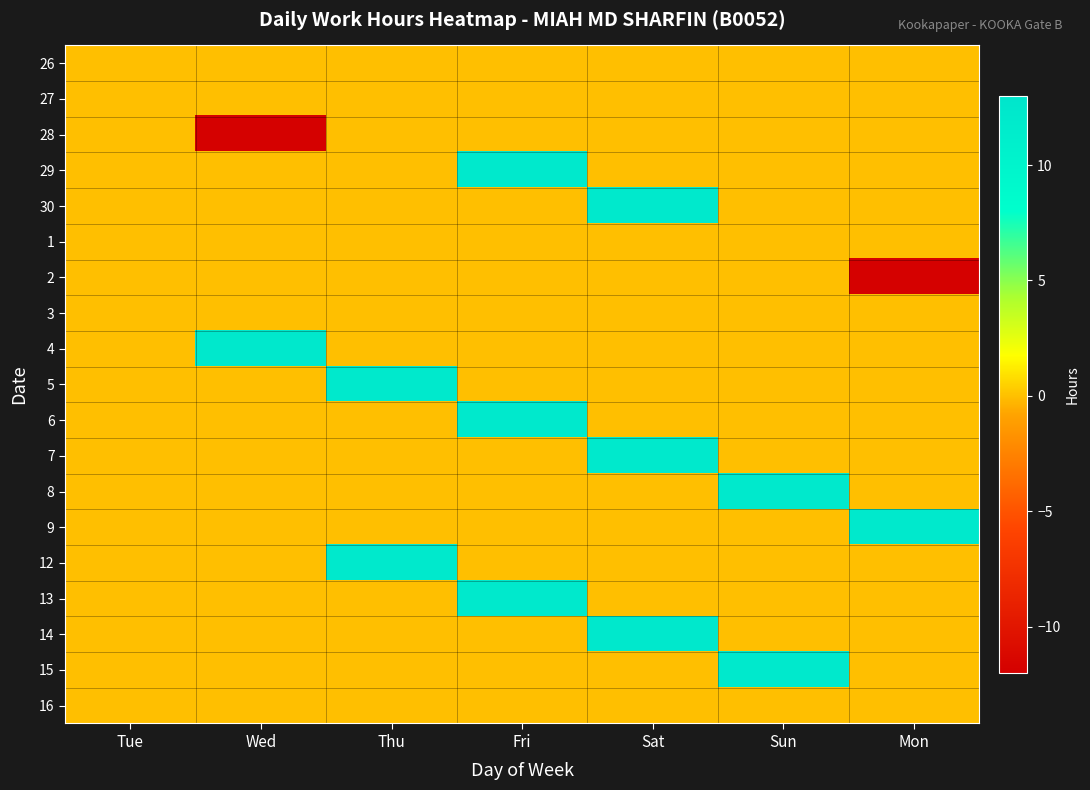

Reading right to left, extract all data points from this chart.

26: Mon=0.0	Sun=0.0	Sat=0.0	Fri=0.0	Thu=0.0	Wed=0.0	Tue=0.0
27: Mon=0.0	Sun=0.0	Sat=0.0	Fri=0.0	Thu=0.0	Wed=0.0	Tue=0.0
28: Mon=0.0	Sun=0.0	Sat=0.0	Fri=0.0	Thu=0.0	Wed=-11.8	Tue=0.0
29: Mon=0.0	Sun=0.0	Sat=0.0	Fri=12.1	Thu=0.0	Wed=0.0	Tue=0.0
30: Mon=0.0	Sun=0.0	Sat=12.1	Fri=0.0	Thu=0.0	Wed=0.0	Tue=0.0
1: Mon=0.0	Sun=0.0	Sat=0.0	Fri=0.0	Thu=0.0	Wed=0.0	Tue=0.0
2: Mon=-11.8	Sun=0.0	Sat=0.0	Fri=0.0	Thu=0.0	Wed=0.0	Tue=0.0
3: Mon=0.0	Sun=0.0	Sat=0.0	Fri=0.0	Thu=0.0	Wed=0.0	Tue=0.0
4: Mon=0.0	Sun=0.0	Sat=0.0	Fri=0.0	Thu=0.0	Wed=12.3	Tue=0.0
5: Mon=0.0	Sun=0.0	Sat=0.0	Fri=0.0	Thu=12.2	Wed=0.0	Tue=0.0
6: Mon=0.0	Sun=0.0	Sat=0.0	Fri=12.1	Thu=0.0	Wed=0.0	Tue=0.0
7: Mon=0.0	Sun=0.0	Sat=12.2	Fri=0.0	Thu=0.0	Wed=0.0	Tue=0.0
8: Mon=0.0	Sun=12.1	Sat=0.0	Fri=0.0	Thu=0.0	Wed=0.0	Tue=0.0
9: Mon=12.1	Sun=0.0	Sat=0.0	Fri=0.0	Thu=0.0	Wed=0.0	Tue=0.0
12: Mon=0.0	Sun=0.0	Sat=0.0	Fri=0.0	Thu=12.1	Wed=0.0	Tue=0.0
13: Mon=0.0	Sun=0.0	Sat=0.0	Fri=12.1	Thu=0.0	Wed=0.0	Tue=0.0
14: Mon=0.0	Sun=0.0	Sat=12.2	Fri=0.0	Thu=0.0	Wed=0.0	Tue=0.0
15: Mon=0.0	Sun=12.1	Sat=0.0	Fri=0.0	Thu=0.0	Wed=0.0	Tue=0.0
16: Mon=0.0	Sun=0.0	Sat=0.0	Fri=0.0	Thu=0.0	Wed=0.0	Tue=0.0